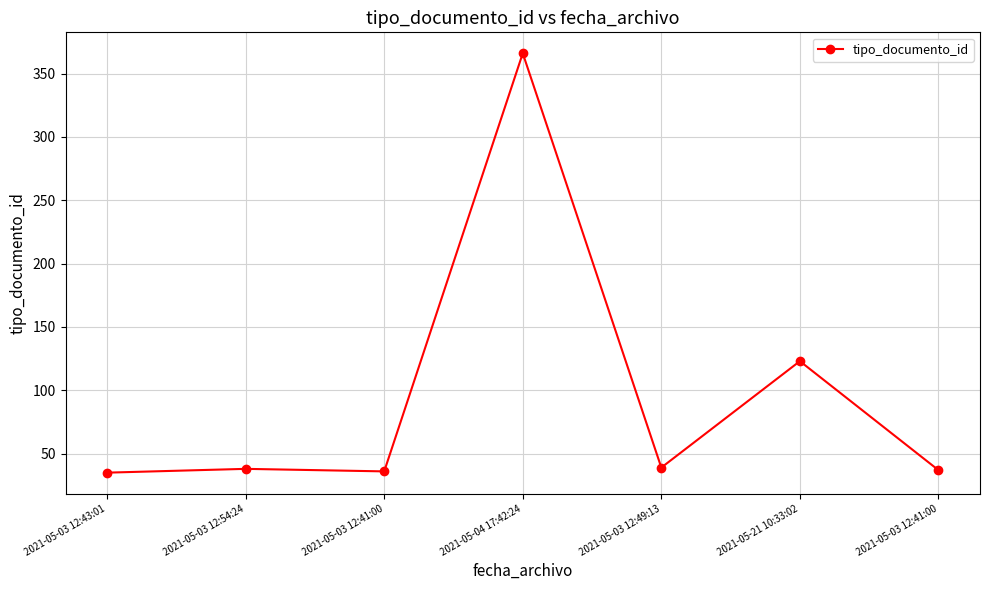

What is the change in value from 2021-05-03 12:54:24 to 2021-05-04 17:42:24?

+328